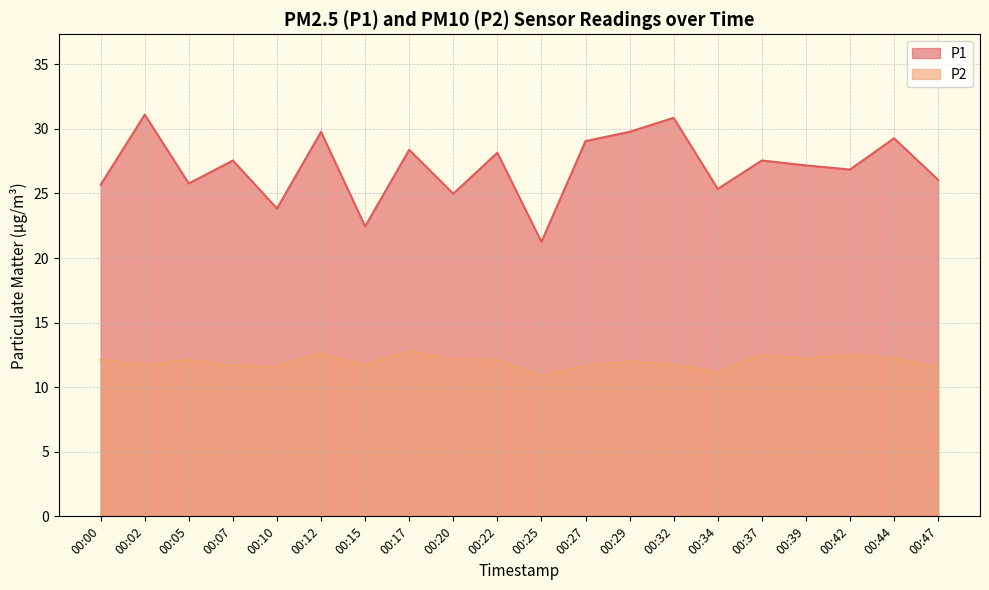

In P2, how many points are higher than both neighbors (excluding endpoints)?

6